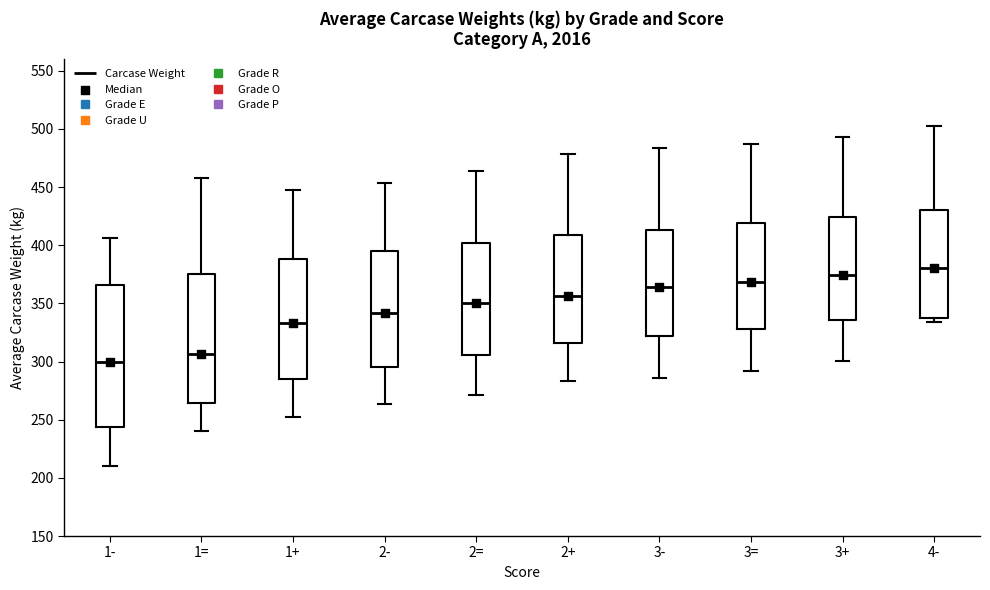

Which box has the lowest median line?

1-